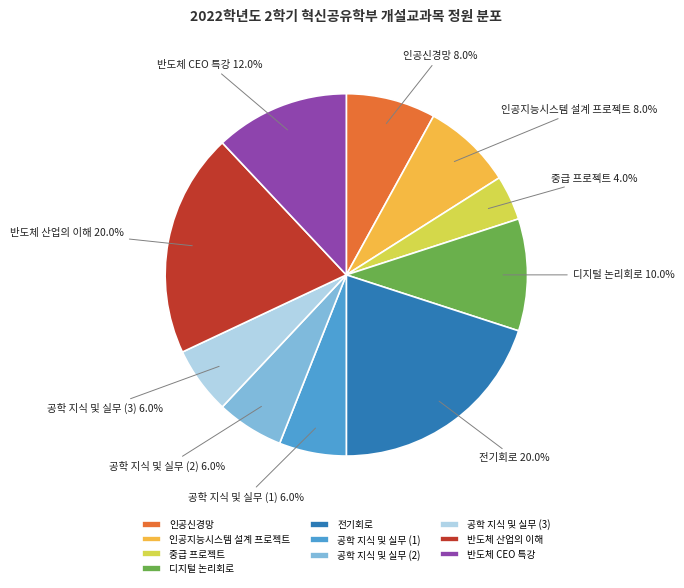

What is the smallest slice in the pie chart?

중급 프로젝트